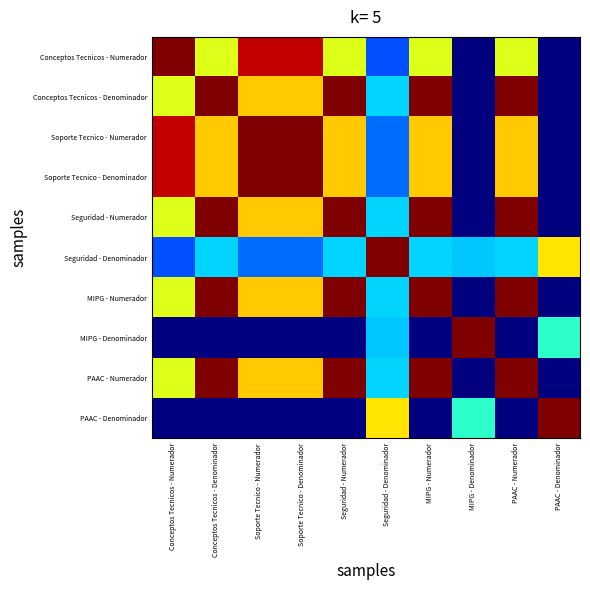

Between PAAC - Numerador and Conceptos Tecnicos - Denominador, which is larger?

PAAC - Numerador